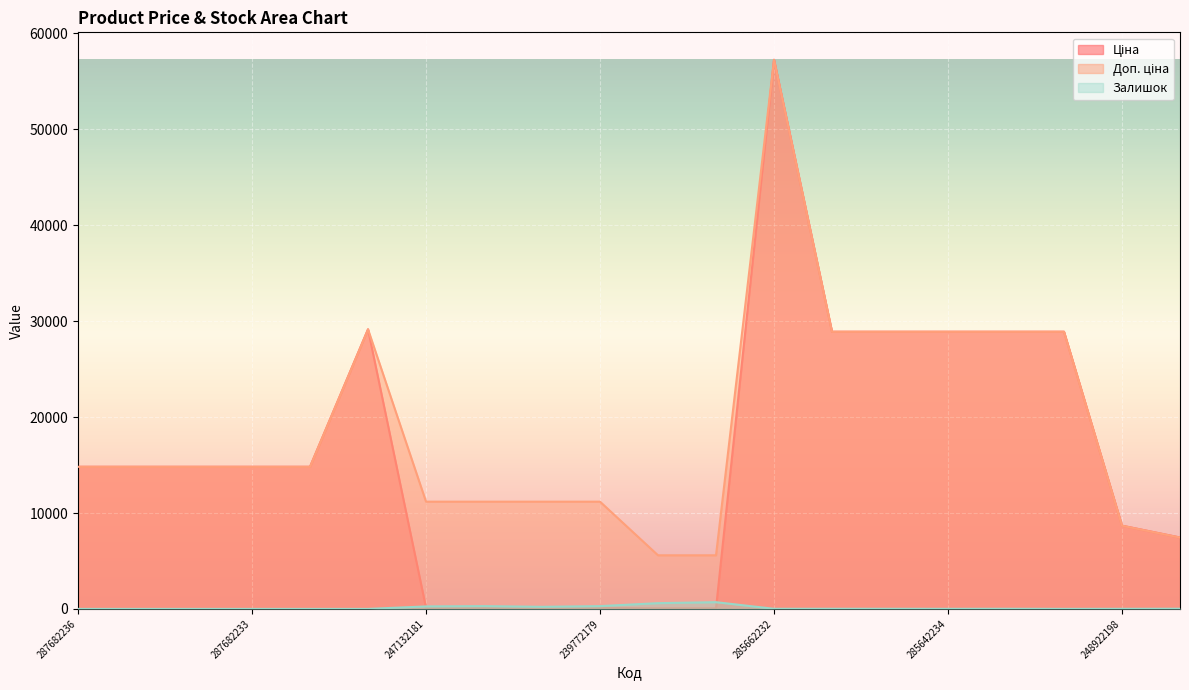

Which category has the lowest value across all series?

287682236